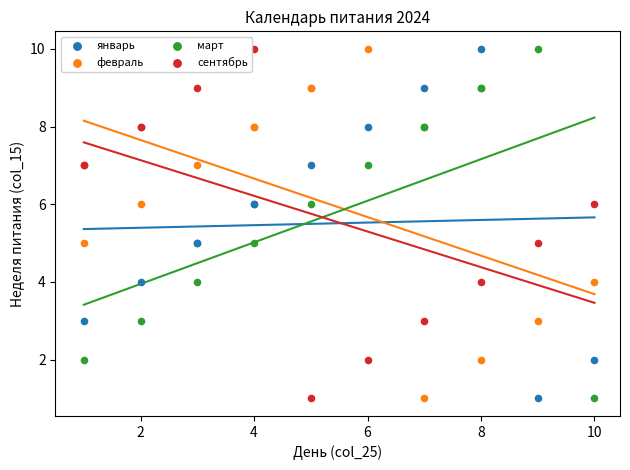

What are all the series names shown in the legend?

январь, февраль, март, сентябрь